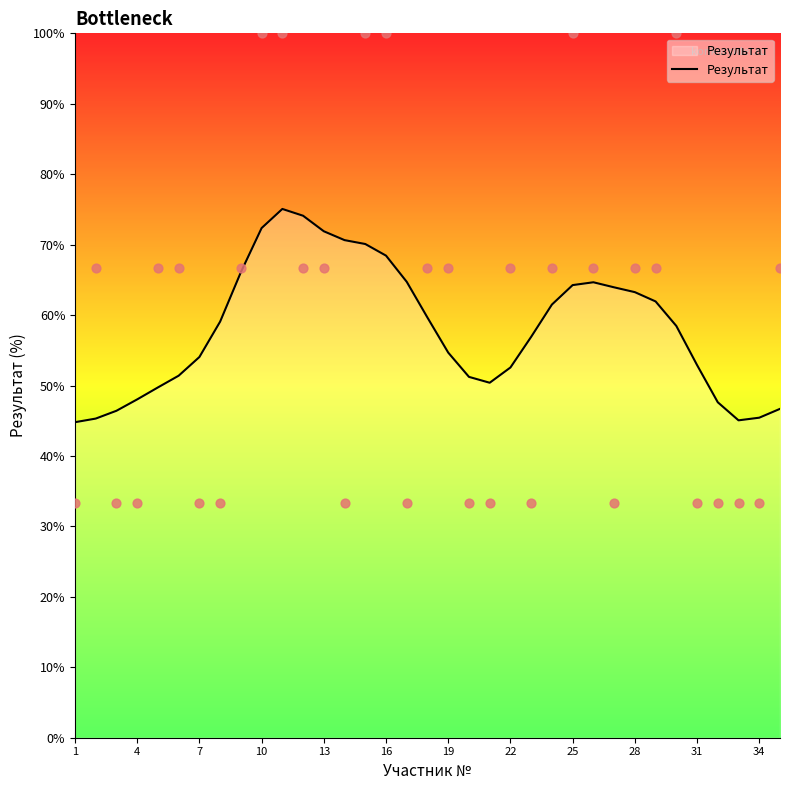

Between 19 and 20, which is larger?

19